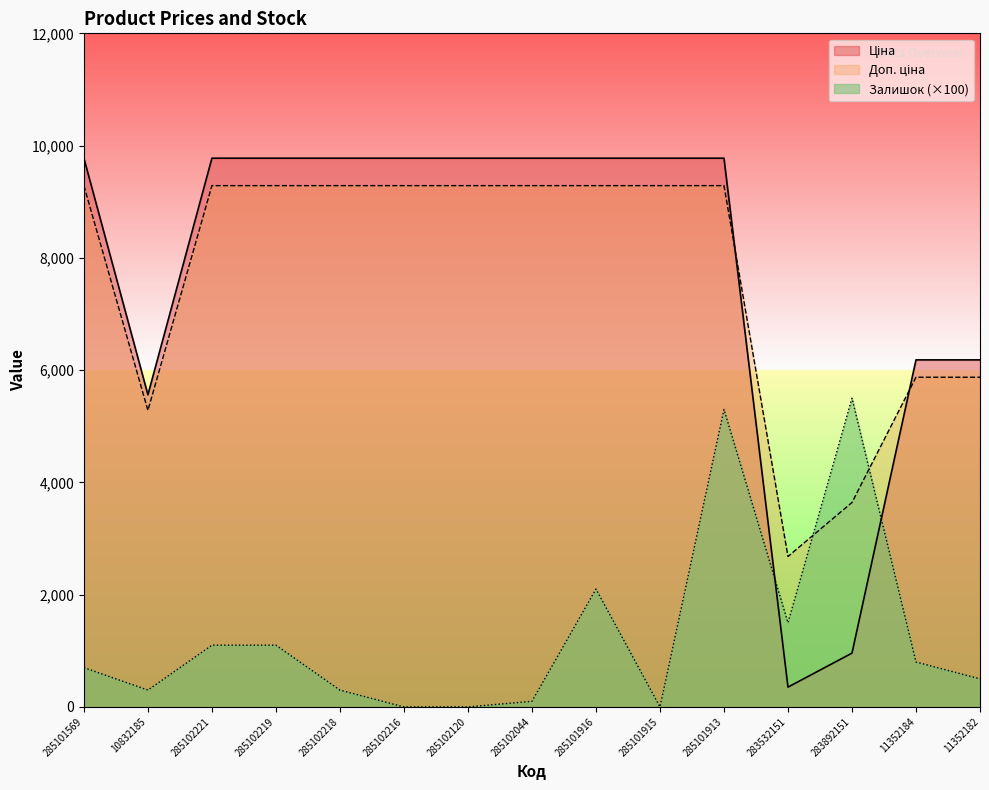

What is the difference between the second highest and minimum values in the Залишок series?

5300.0